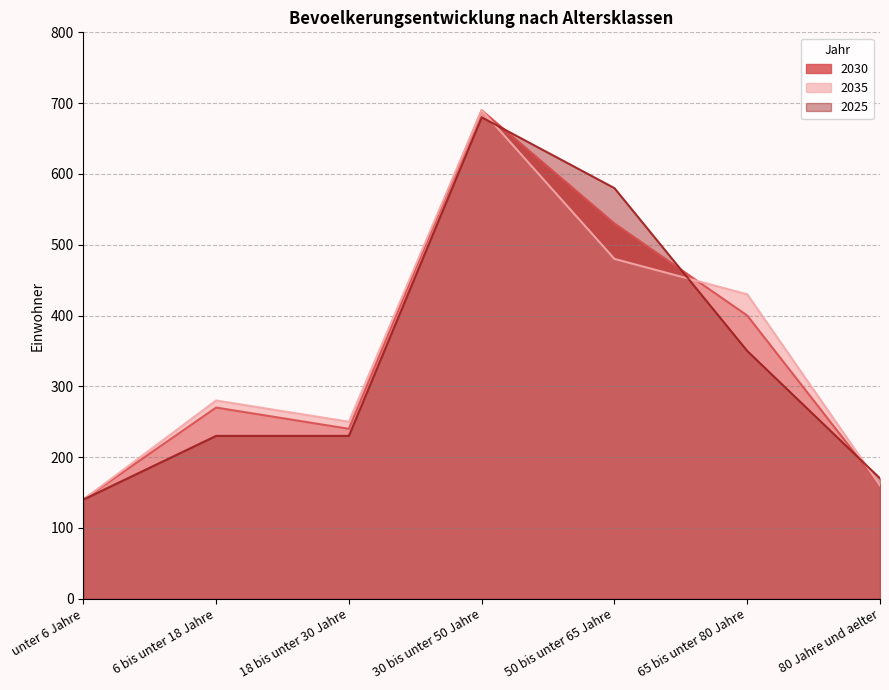

Which category has the lowest value across all series?

unter 6 Jahre